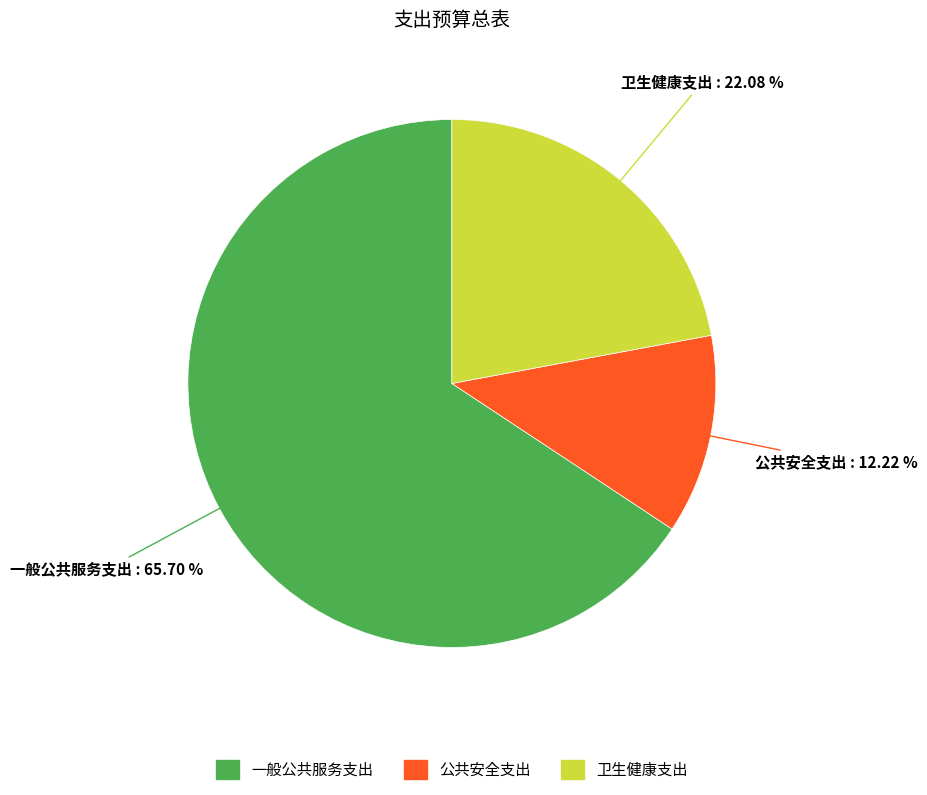

The 一般公共服务支出 slice represents 66% of the pie. True or false?

True